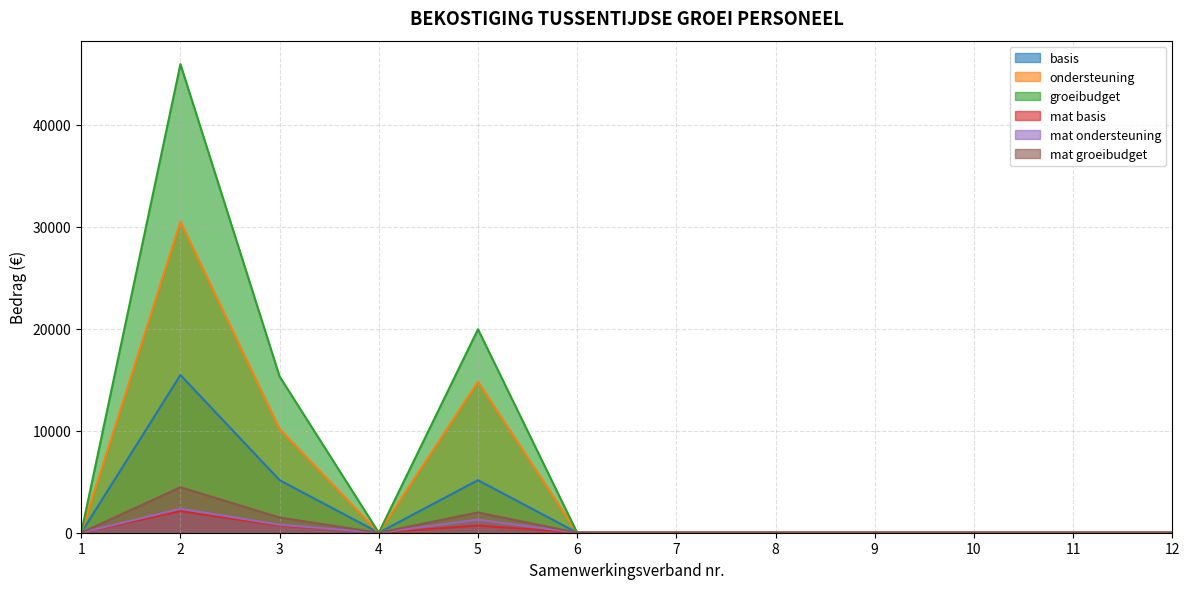

Reading right to left, what are all the values shown in this chart?

basis: 12=0.0	11=0.0	10=0.0	9=0.0	8=0.0	7=0.0	6=0.0	5=5151.3	4=0.0	3=5151.3	2=15453.9	1=0.0
ondersteuning: 12=0.0	11=0.0	10=0.0	9=0.0	8=0.0	7=0.0	6=0.0	5=14788.7	4=0.0	3=10157.9	2=30473.7	1=0.0
groeibudget: 12=0.0	11=0.0	10=0.0	9=0.0	8=0.0	7=0.0	6=0.0	5=19940.0	4=0.0	3=15309.2	2=45927.5	1=0.0
mat basis: 12=0.0	11=0.0	10=0.0	9=0.0	8=0.0	7=0.0	6=0.0	5=703.8	4=0.0	3=703.8	2=2111.2	1=0.0
mat ondersteuning: 12=0.0	11=0.0	10=0.0	9=0.0	8=0.0	7=0.0	6=0.0	5=1278.7	4=0.0	3=781.9	2=2345.7	1=0.0
mat groeibudget: 12=0.0	11=0.0	10=0.0	9=0.0	8=0.0	7=0.0	6=0.0	5=1982.5	4=0.0	3=1485.7	2=4457.0	1=0.0